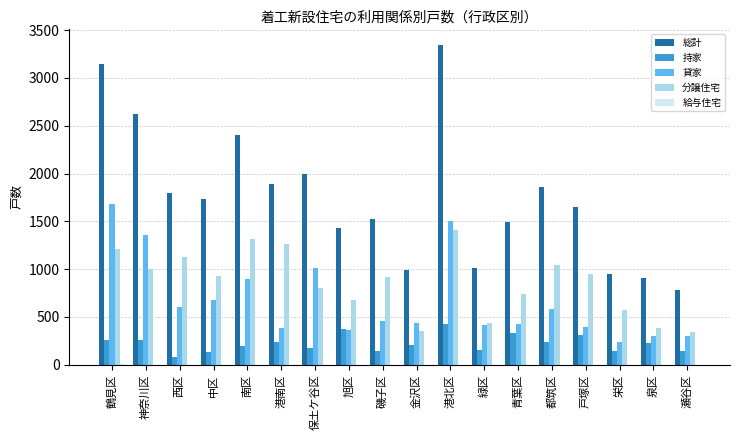

Are the bars horizontal?

No